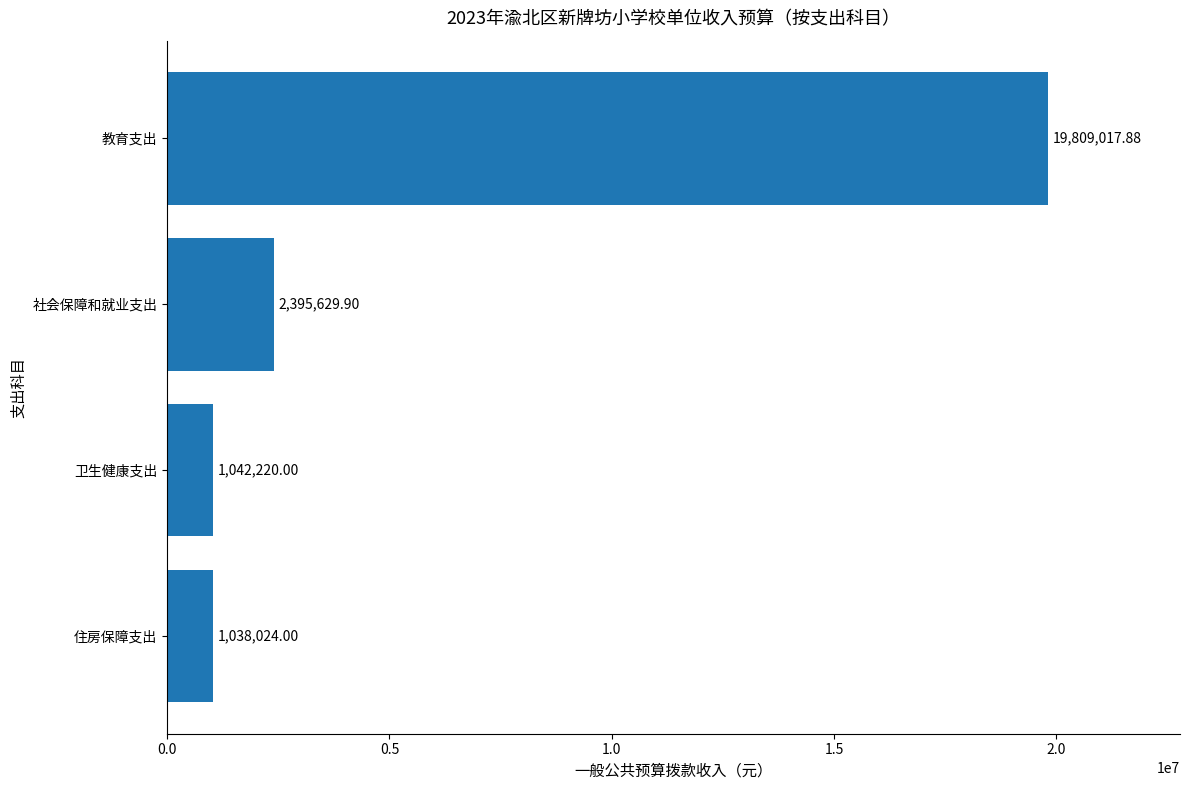

What is the minimum value shown in the chart?

1038024.0